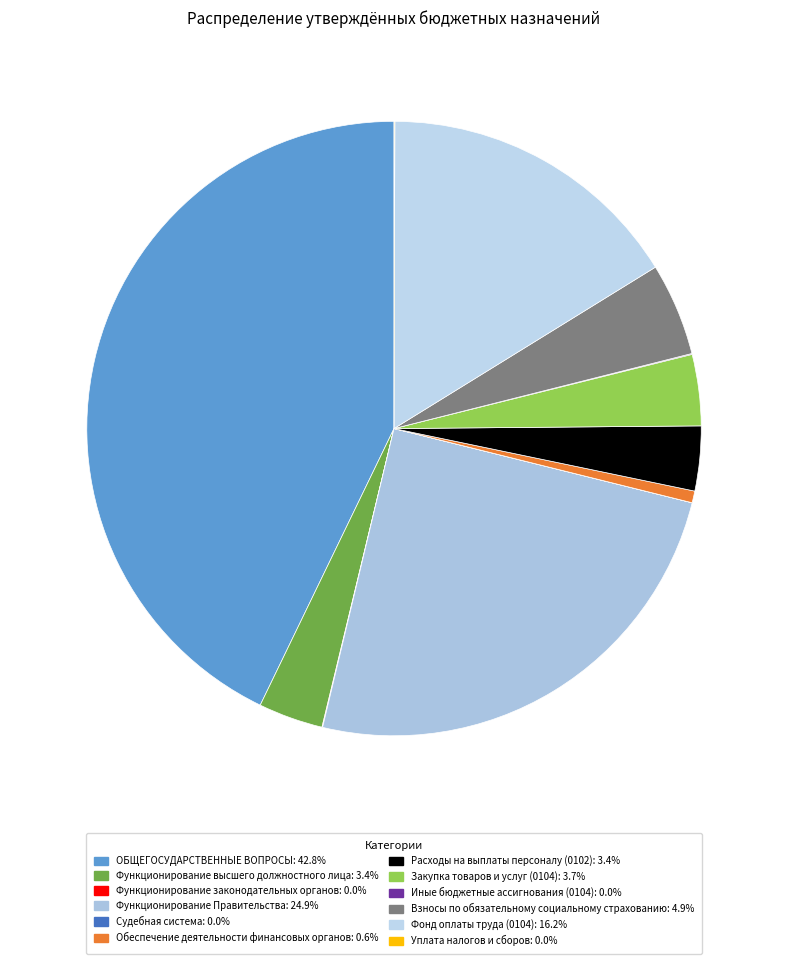

Does any single category account for the majority?

No